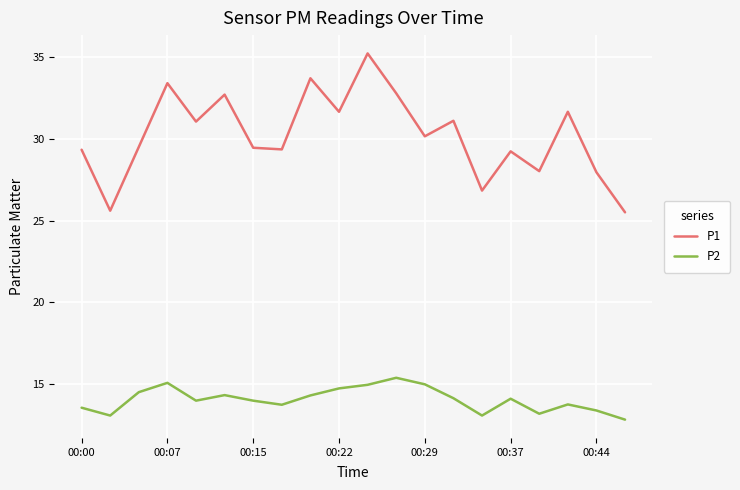

Which series has the largest total across all categories?

P1